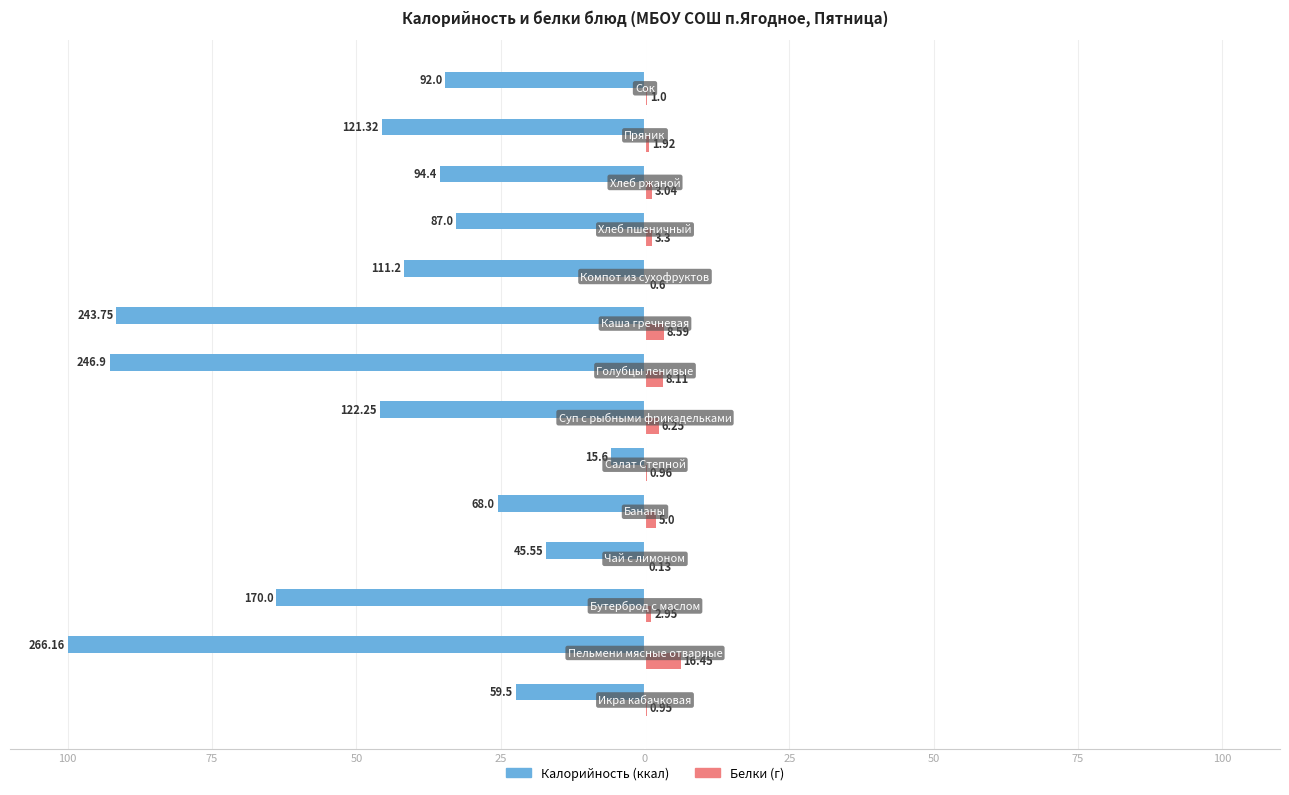

The Белки (г) series shows 0.3 at 9. True or false?

False